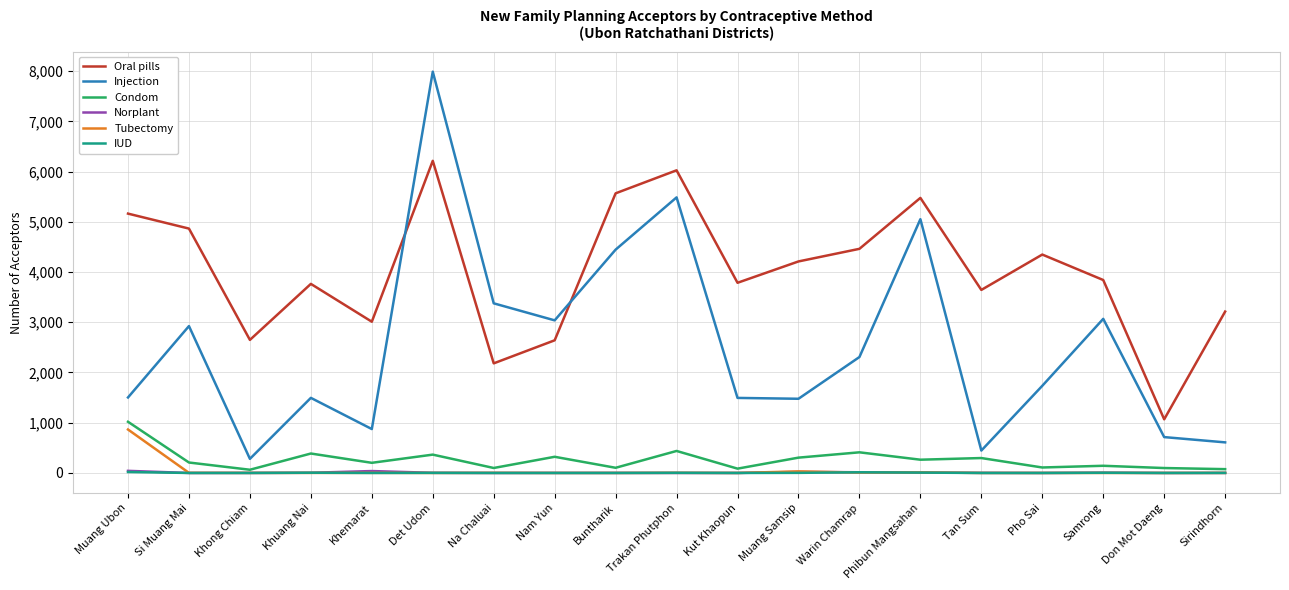

What value does the Oral pills series have at Buntharik, to the nearest 10?

5570